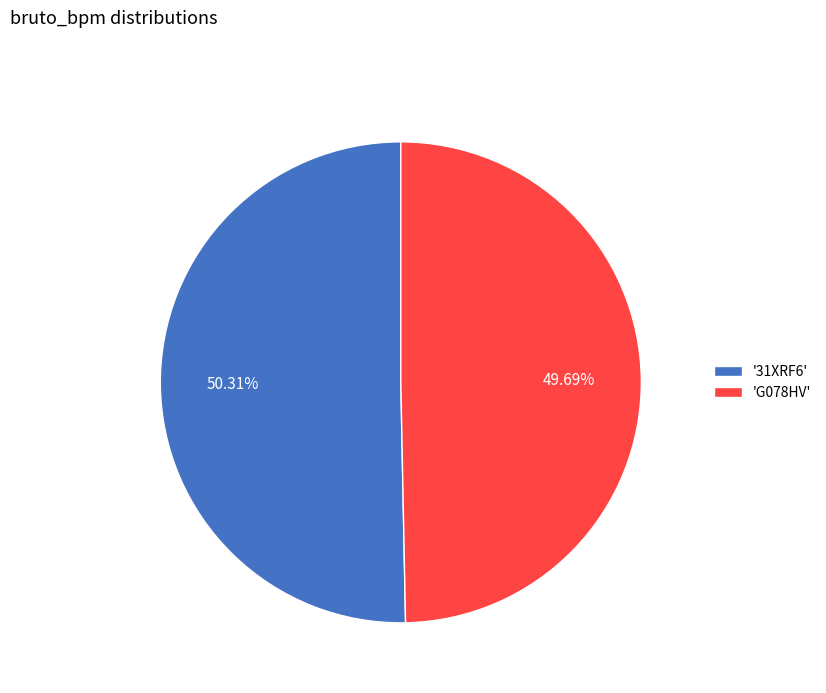

How many slices are in this pie chart?

2